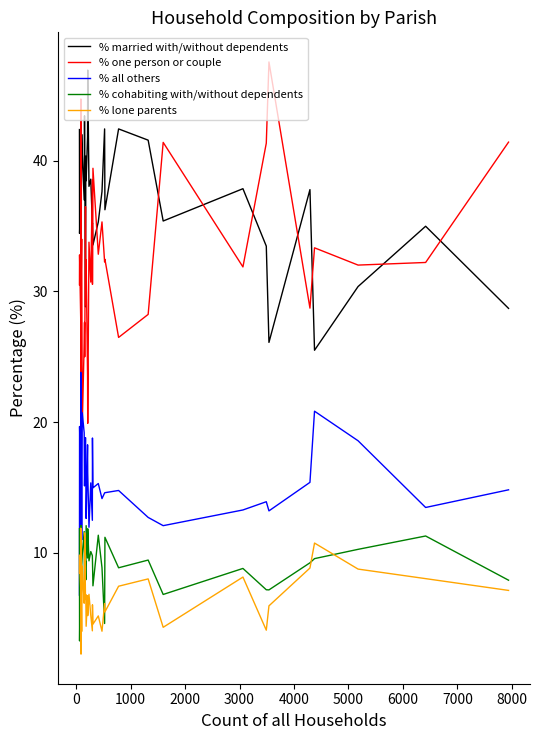

The % one person or couple series shows 9.0 at 12. True or false?

False